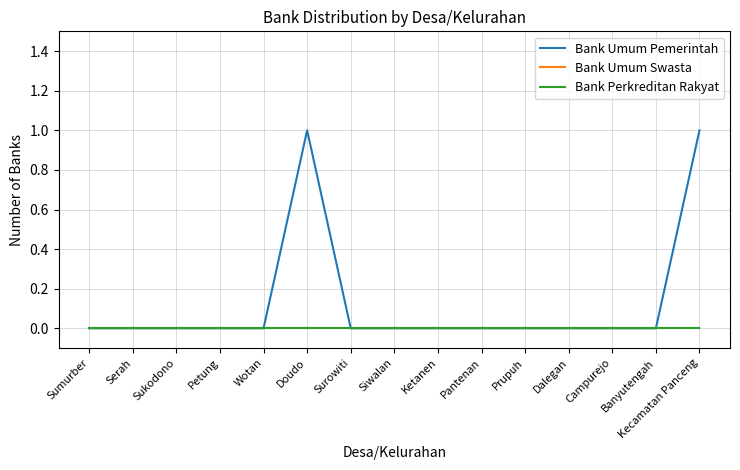

Reading left to right, list all the values displayed in this chart.

Bank Umum Pemerintah: 0	0	0	0	0	1	0	0	0	0	0	0	0	0	1
Bank Umum Swasta: 0	0	0	0	0	0	0	0	0	0	0	0	0	0	0
Bank Perkreditan Rakyat: 0	0	0	0	0	0	0	0	0	0	0	0	0	0	0